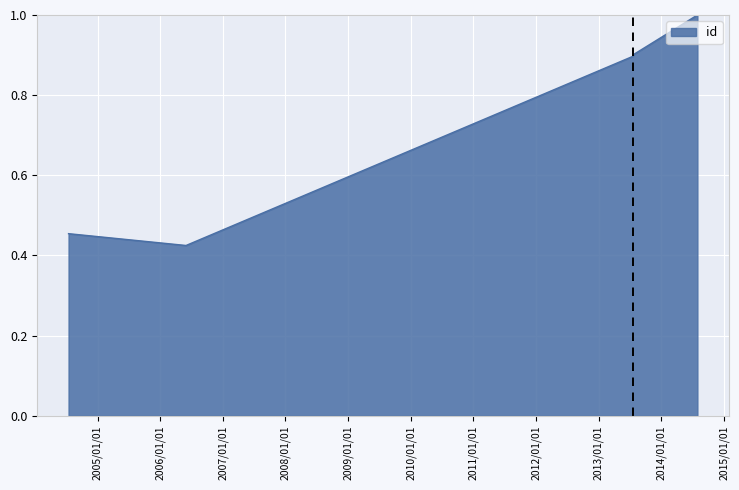

Which has a higher value, 7553 or 7553?

7553